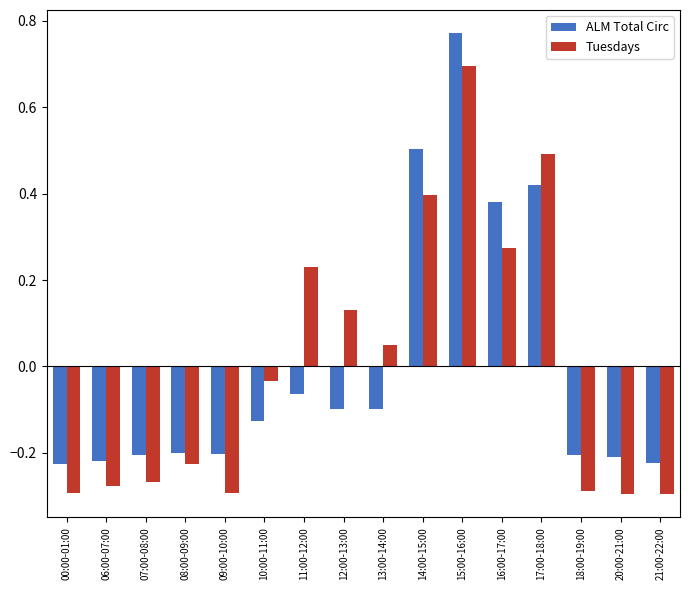

At which label is ALM Total Circ closest to 0?

11:00-12:00